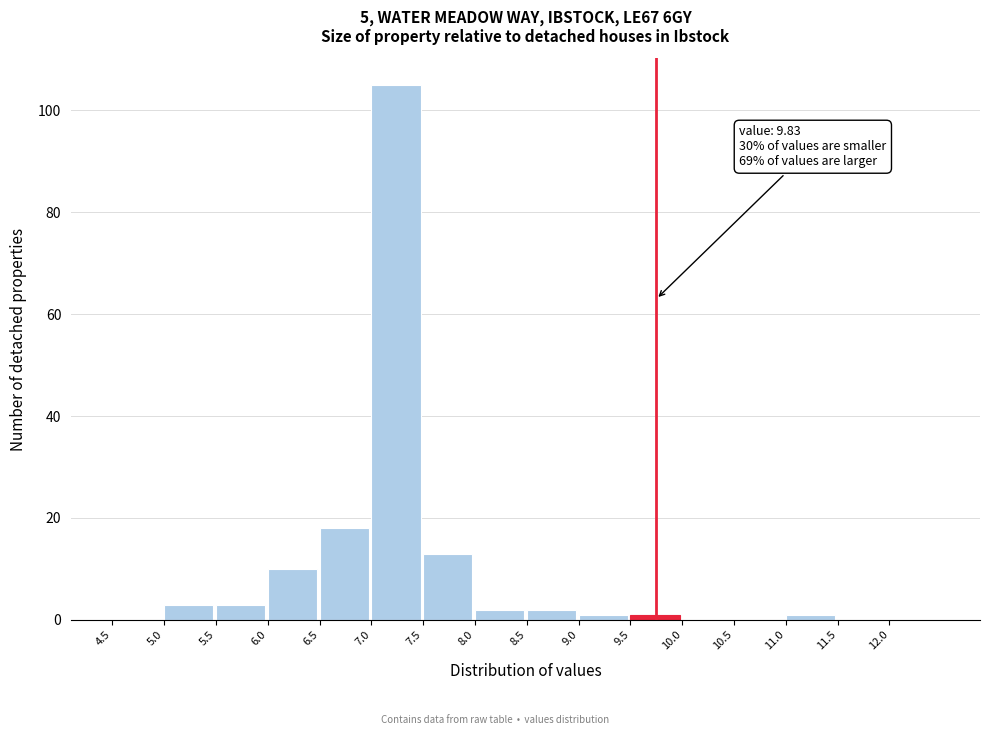

Which range on the x-axis has the tallest bar?

7.0 to 7.5